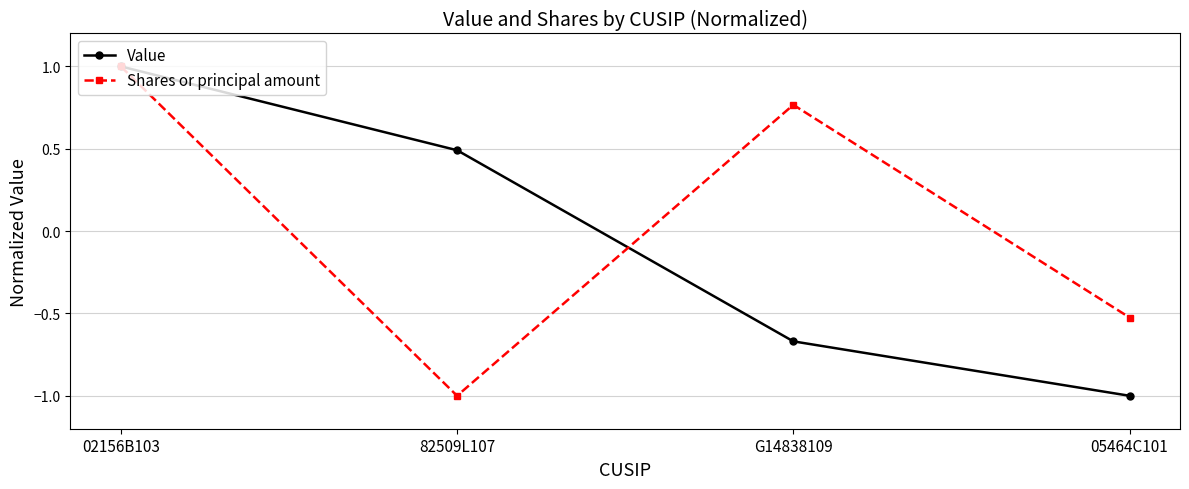

After their last crossing, which series has the higher values: Value or Shares or principal amount?

Shares or principal amount